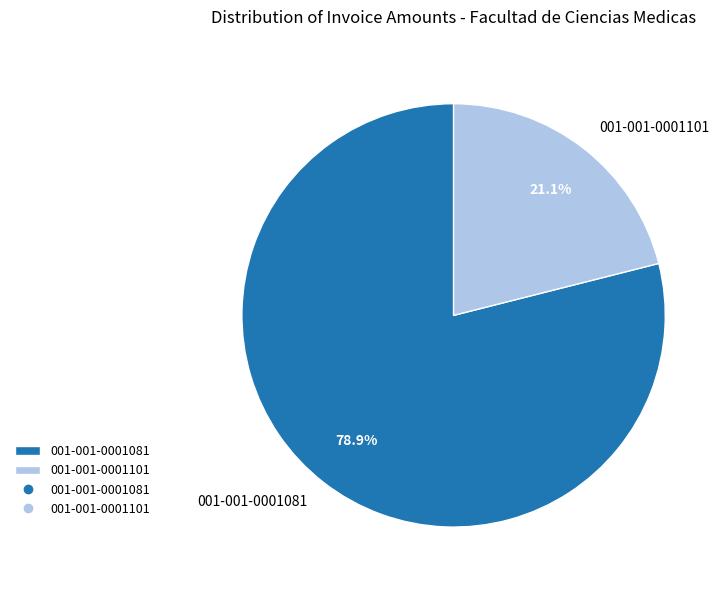

Count the number of slices in the pie.

2